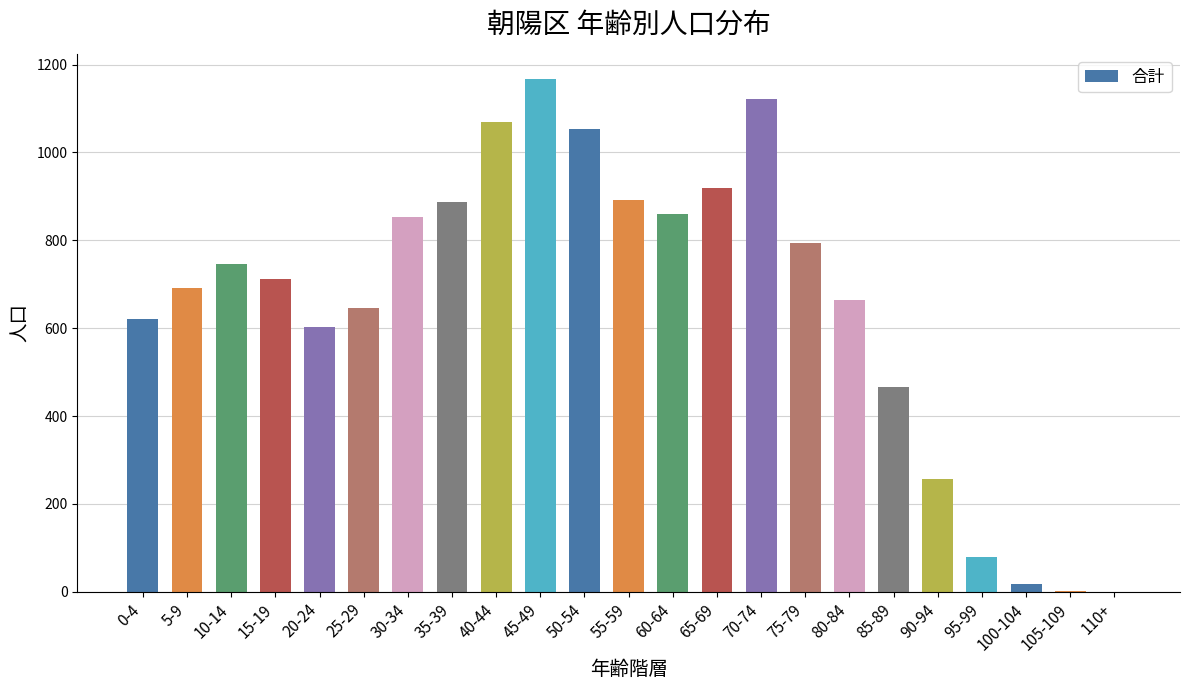

What is the ratio of the value at 45-49 to the value at 90-94?

4.5